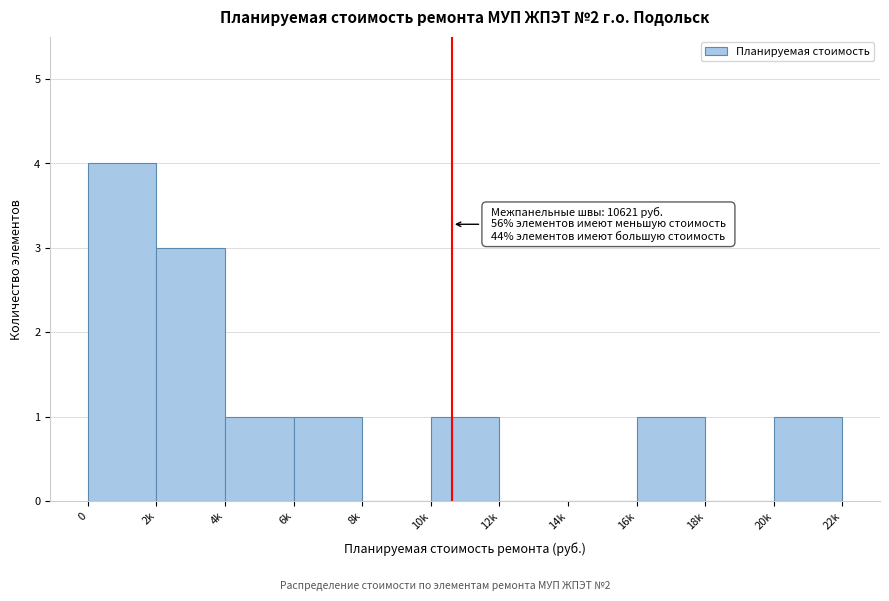

Reading left to right, extract all data points from this chart.

0=4	2k=3	4k=1	6k=1	8k=0	10k=1	12k=0	14k=0	16k=1	18k=0	20k=1